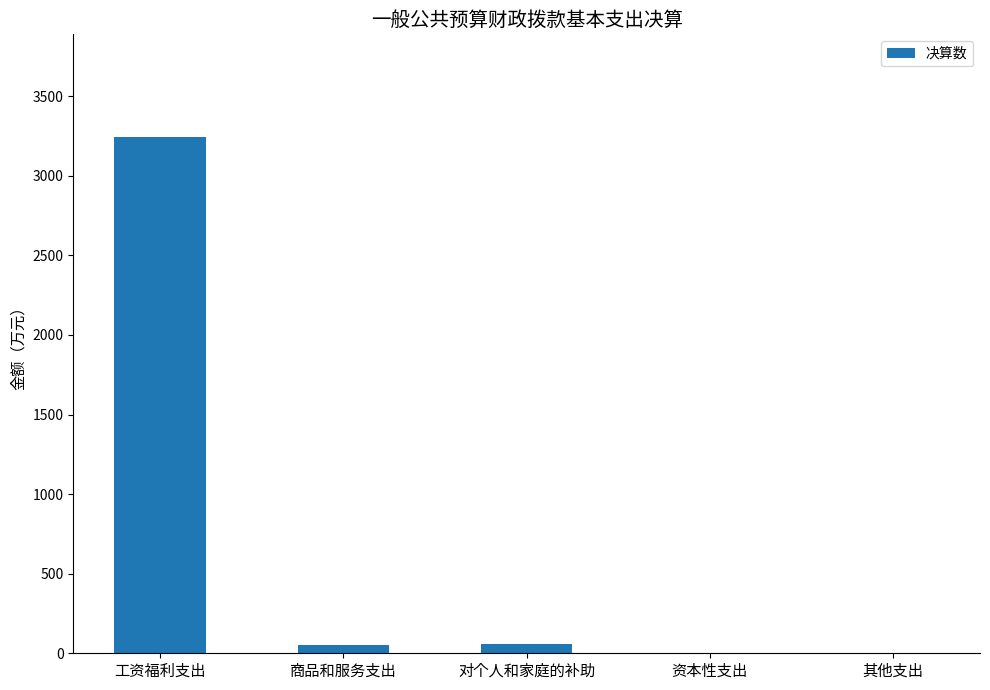

What is the change in value from 商品和服务支出 to 其他支出?

-51.2